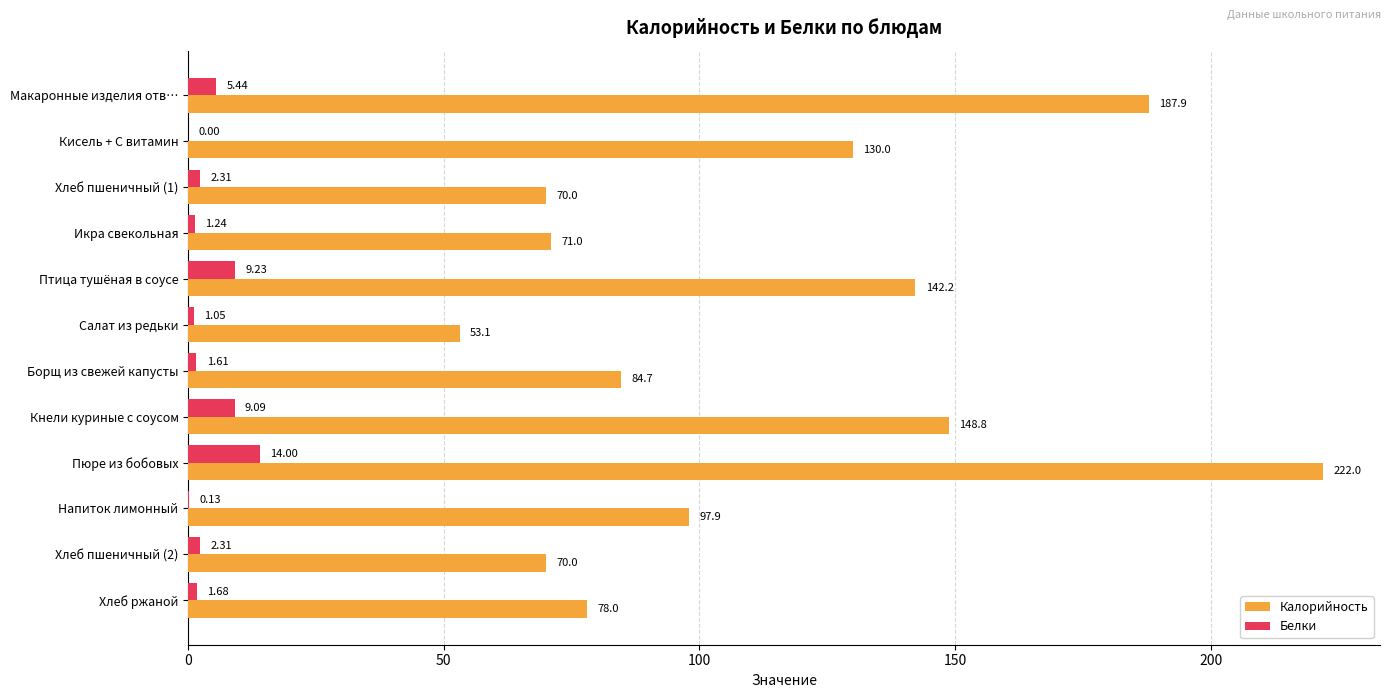

Count the number of categories in the chart.

12